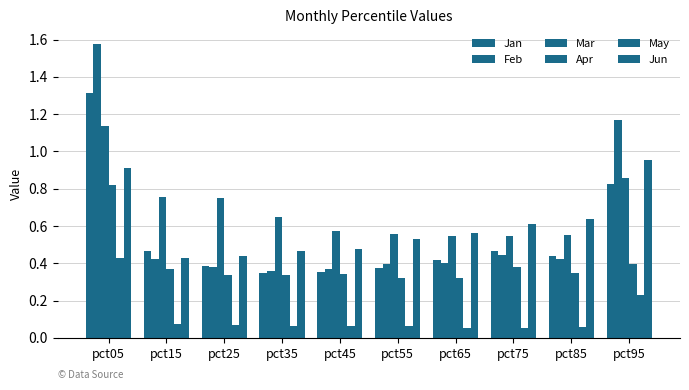

Does the chart contain stacked bars?

No